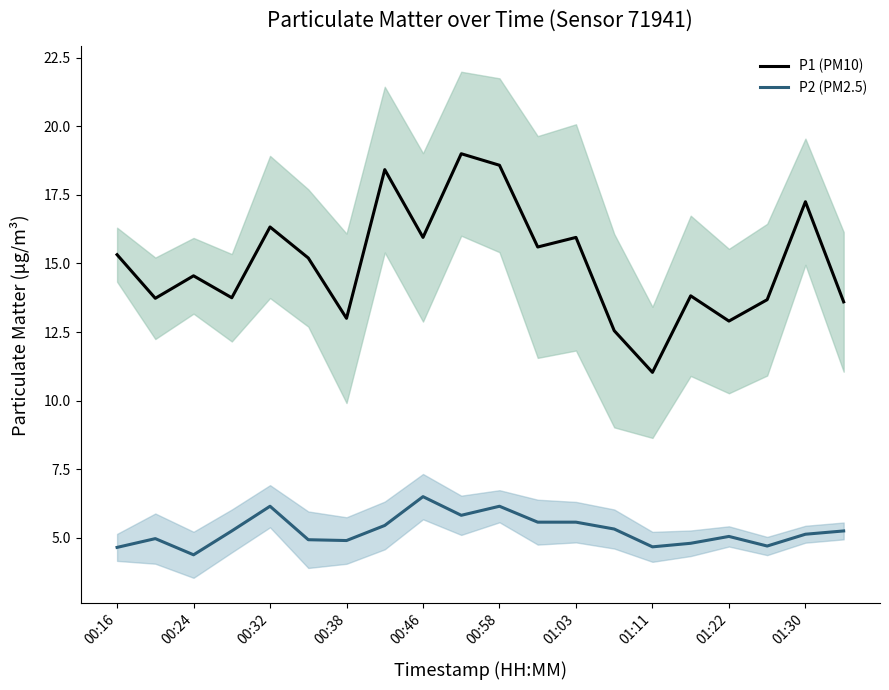

Is it true that P1 (PM10) equals 13.6 at 19?

True